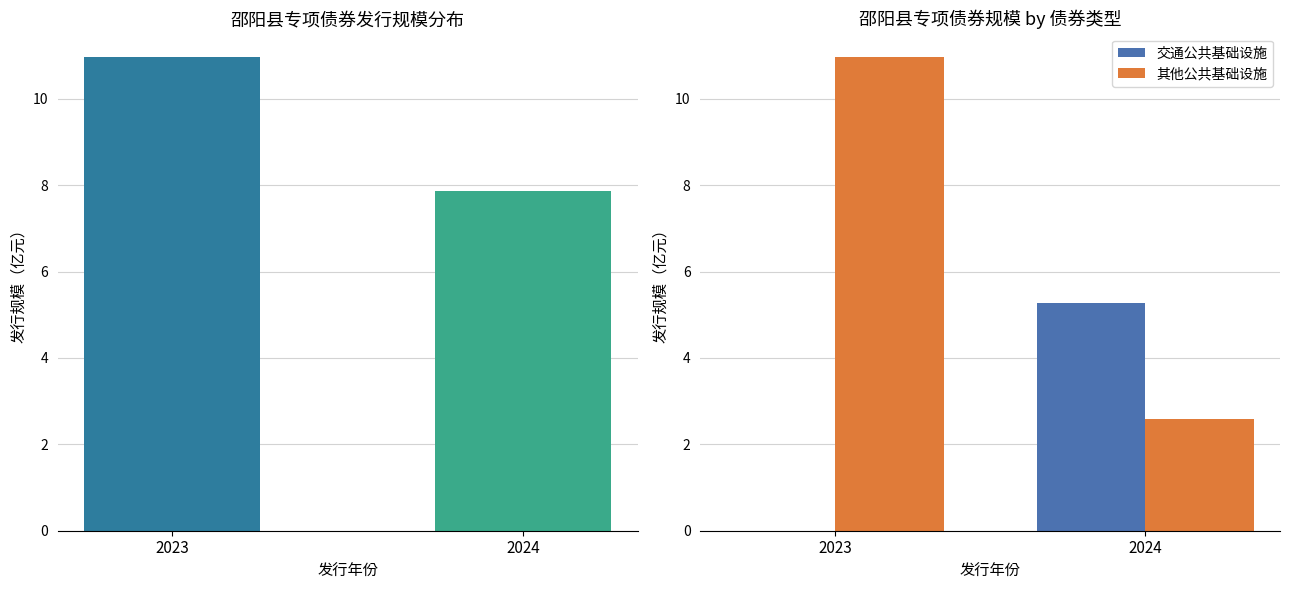

At which category does the chart reach its minimum across all series?

2023